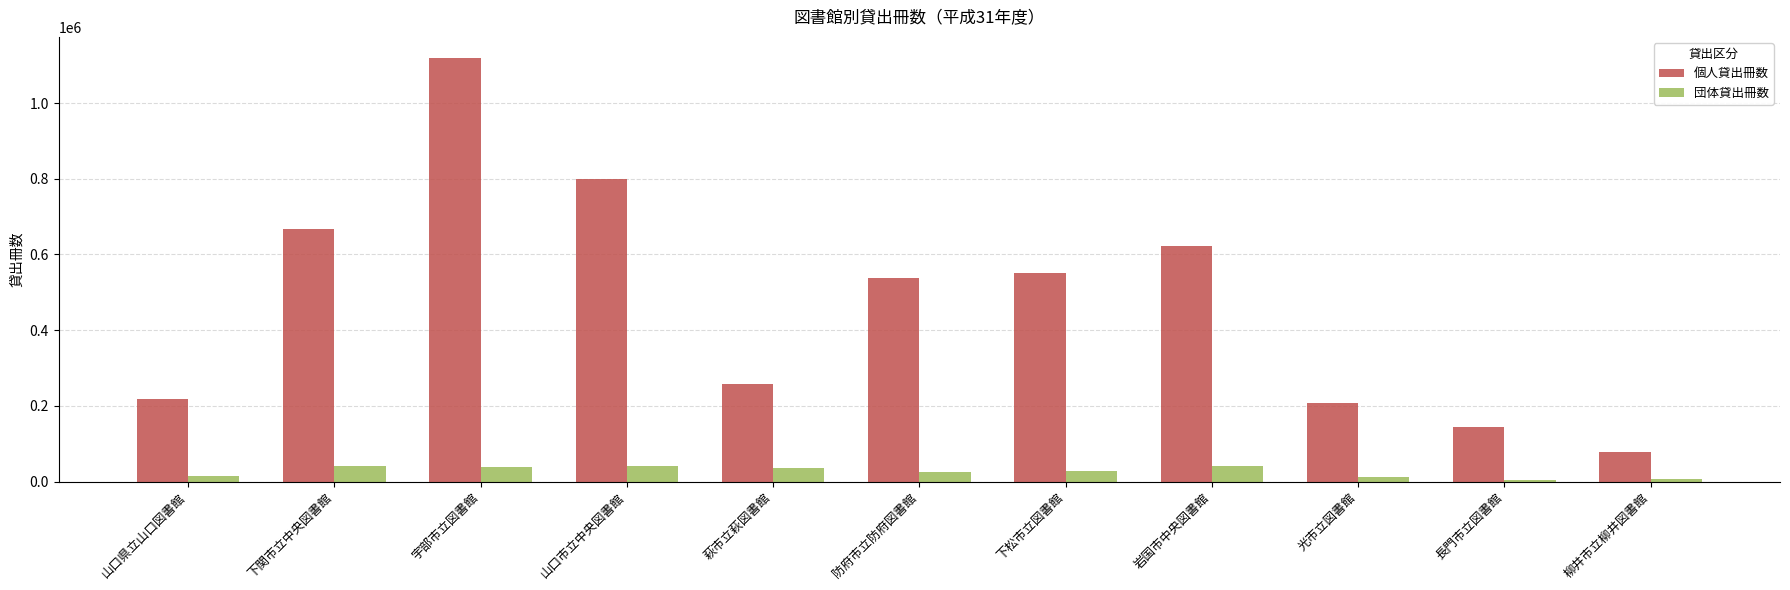

Which series has the largest range (max minus min)?

個人貸出冊数